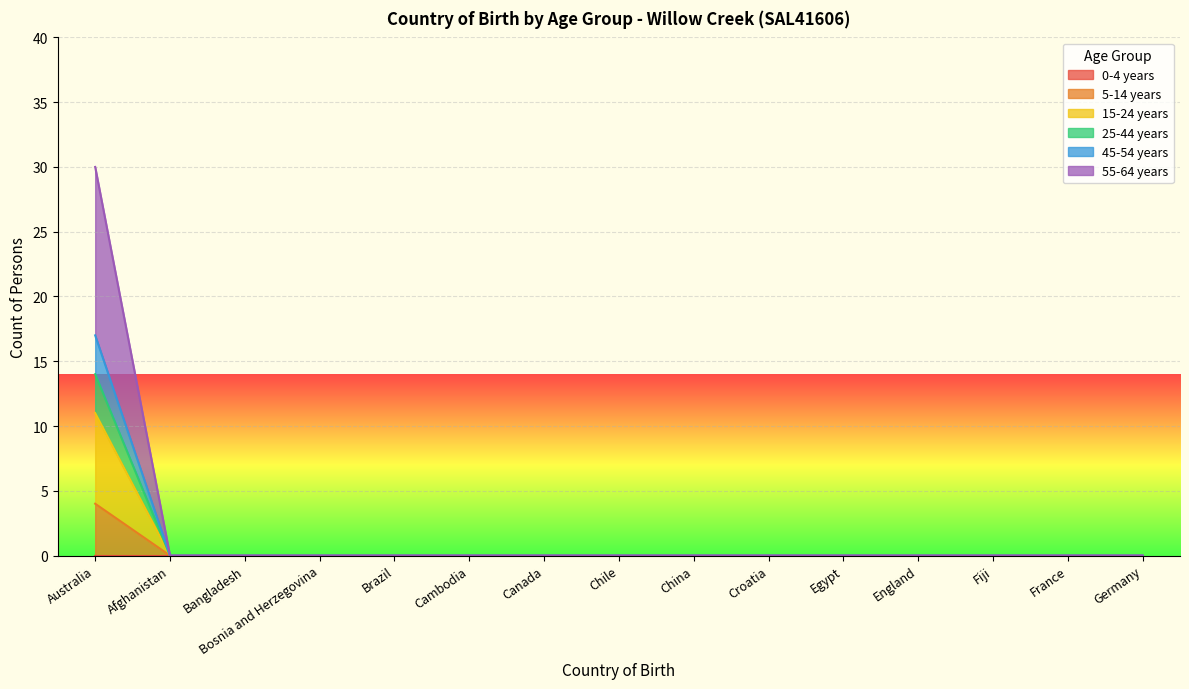

True or false: 5-14 years and 25-44 years intersect in this chart.

False